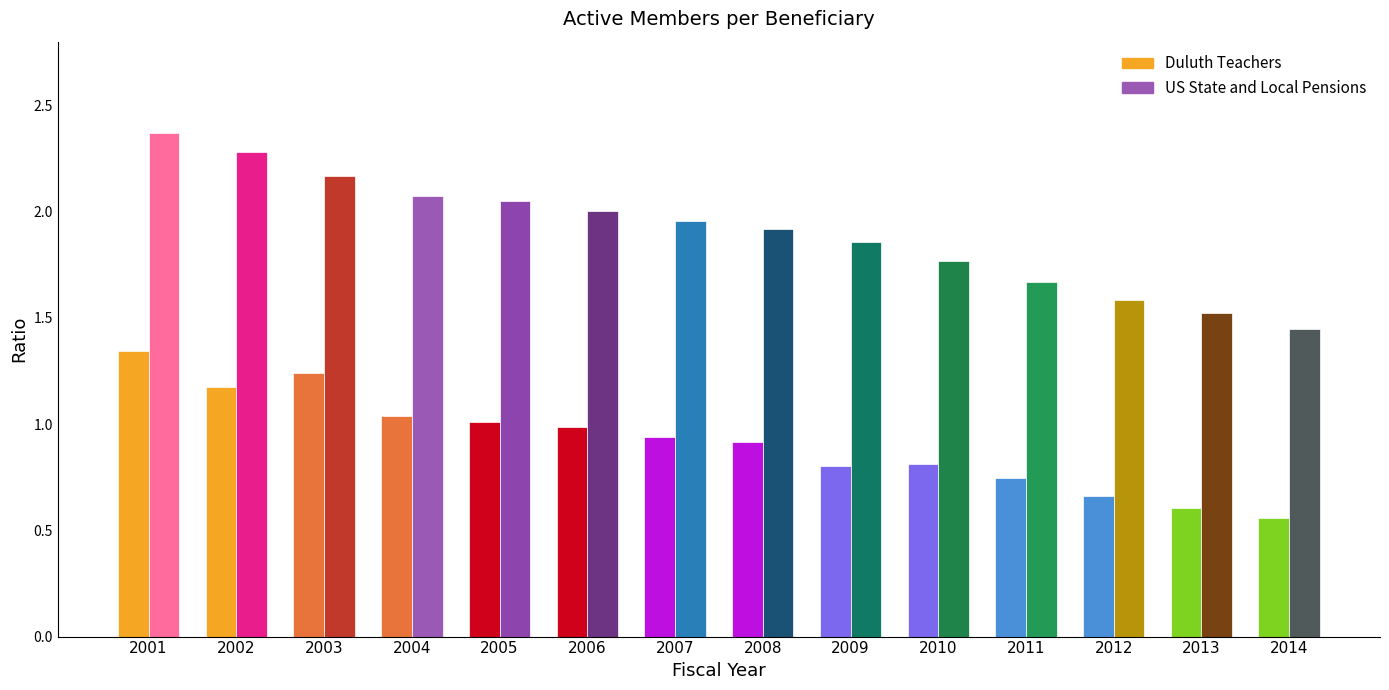

What are all the series names shown in the legend?

Duluth Teachers, US State and Local Pensions